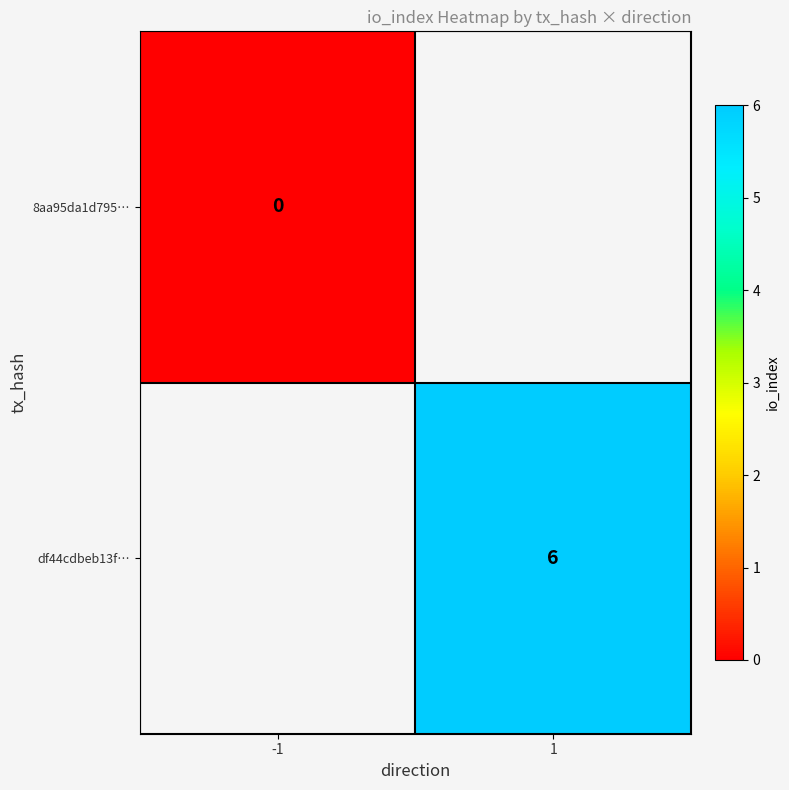

How many categories are shown in the chart?

2